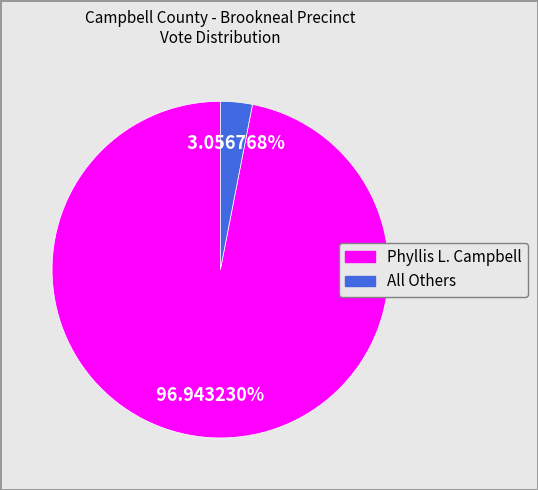

How many slices are in this pie chart?

2